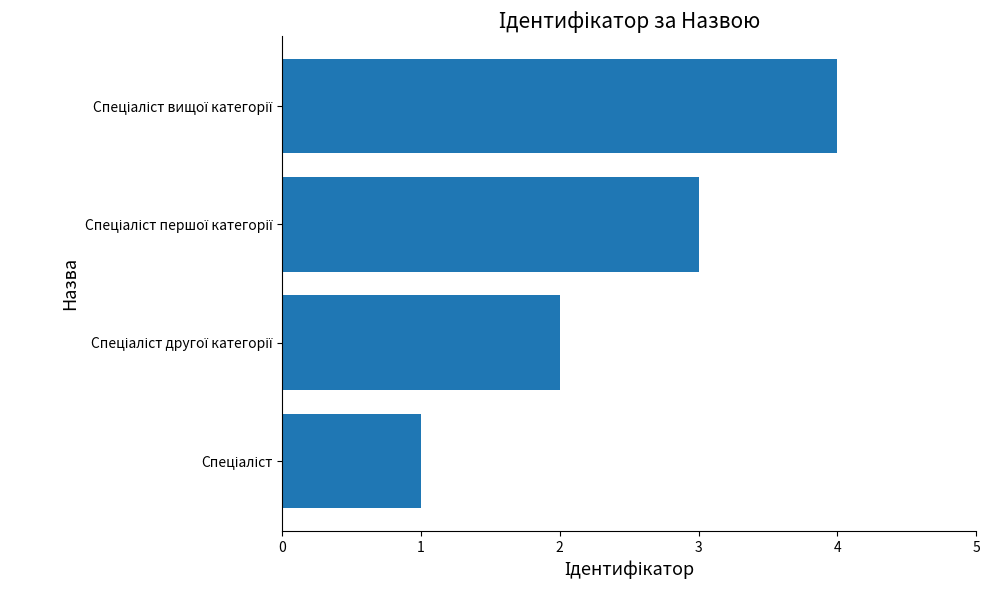

What is the difference between the maximum and minimum values?

3